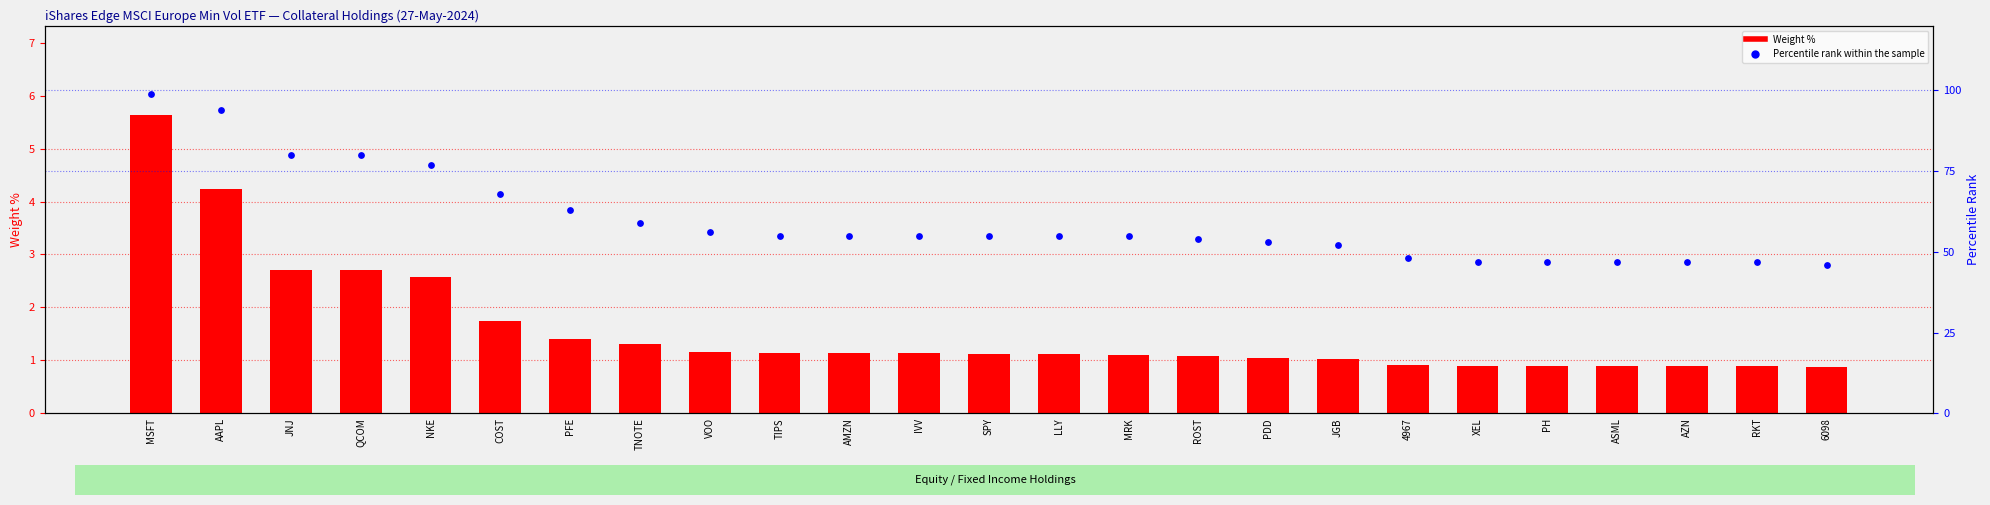

What are all the series names shown in the legend?

Weight %, Percentile rank within the sample